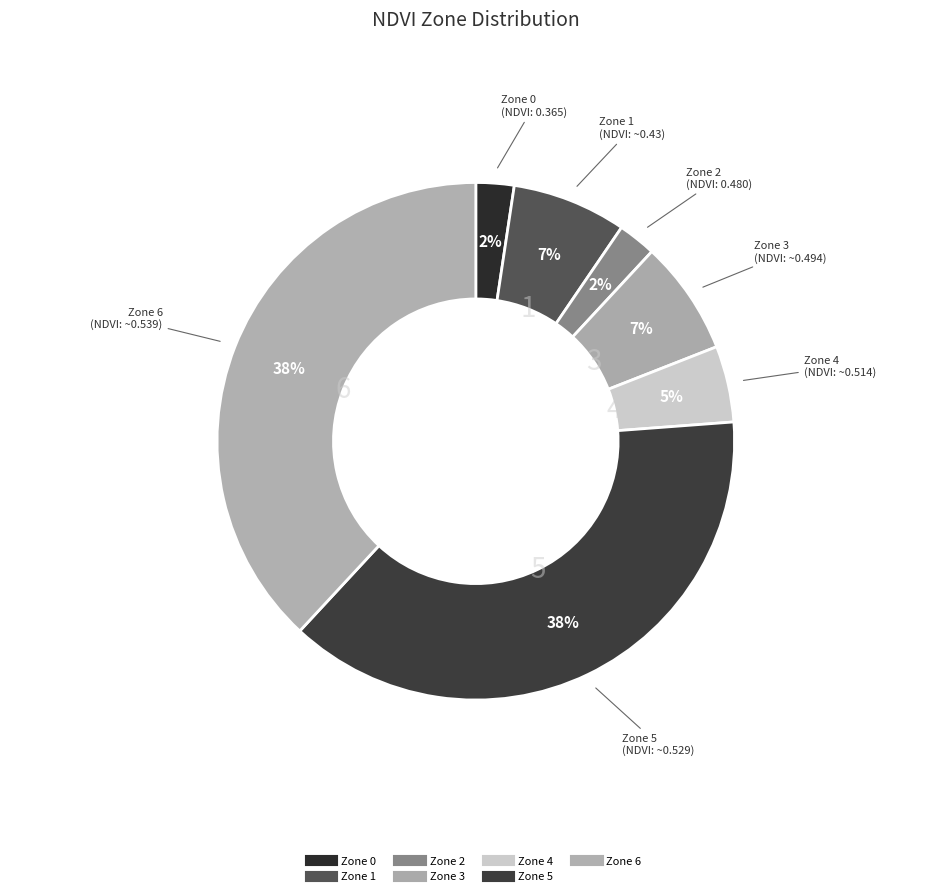

Count the number of slices in the pie.

7